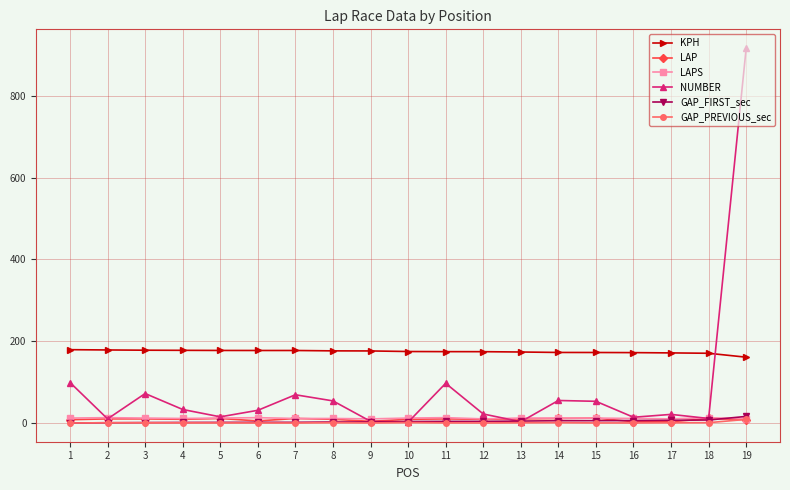

The value of GAP_PREVIOUS_sec at 1 is 0.0. True or false?

True